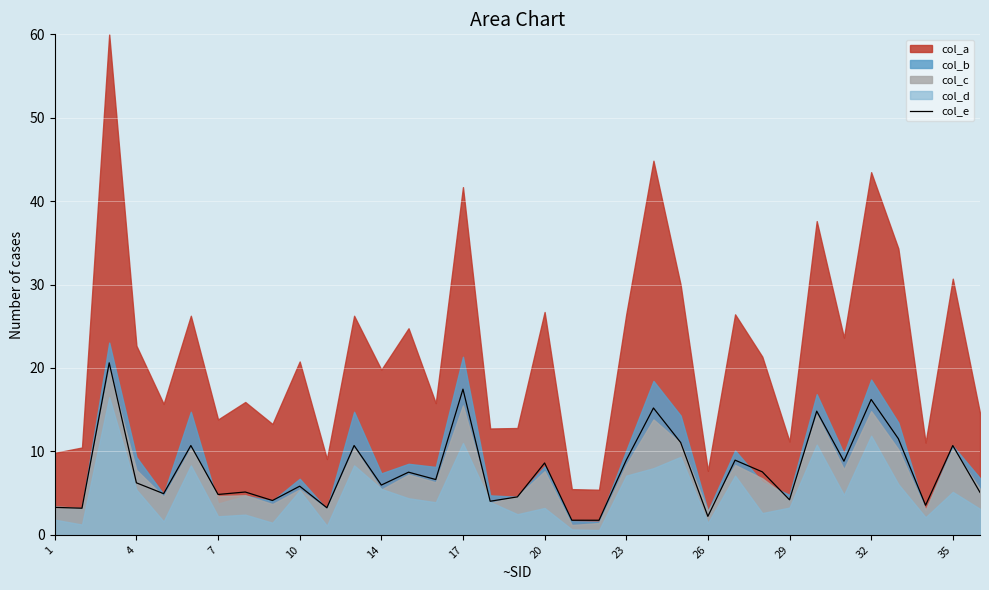

How many lines are shown in the chart?

1